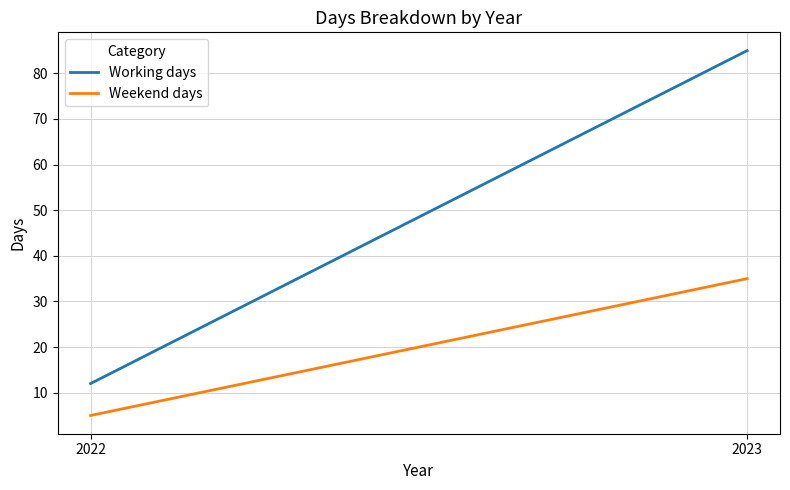

What is the maximum value shown in the chart?

85